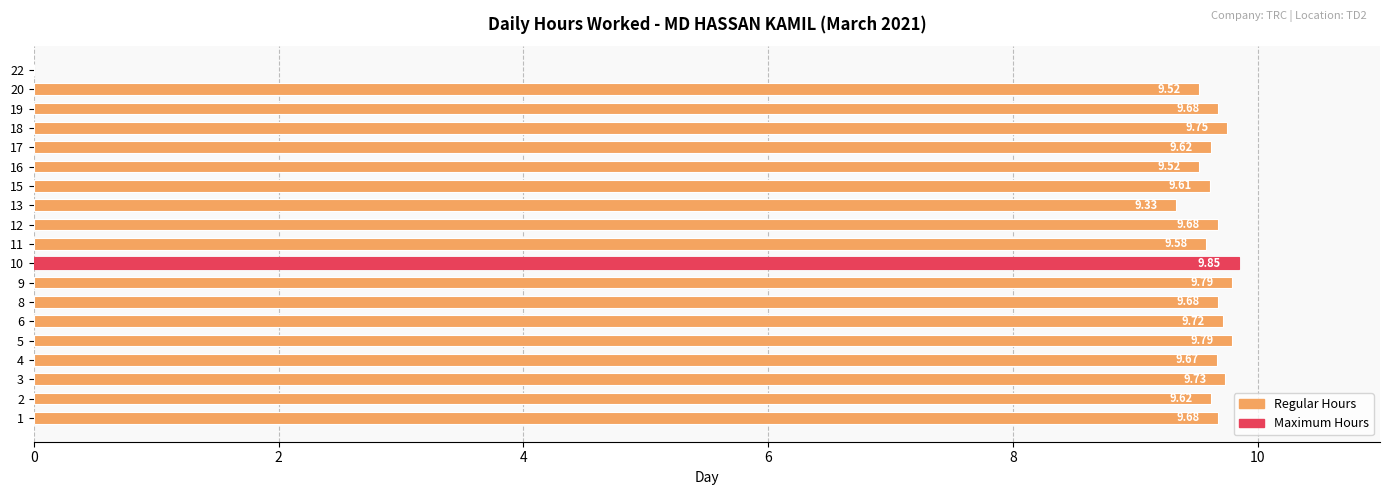

How many positive values are there?

18